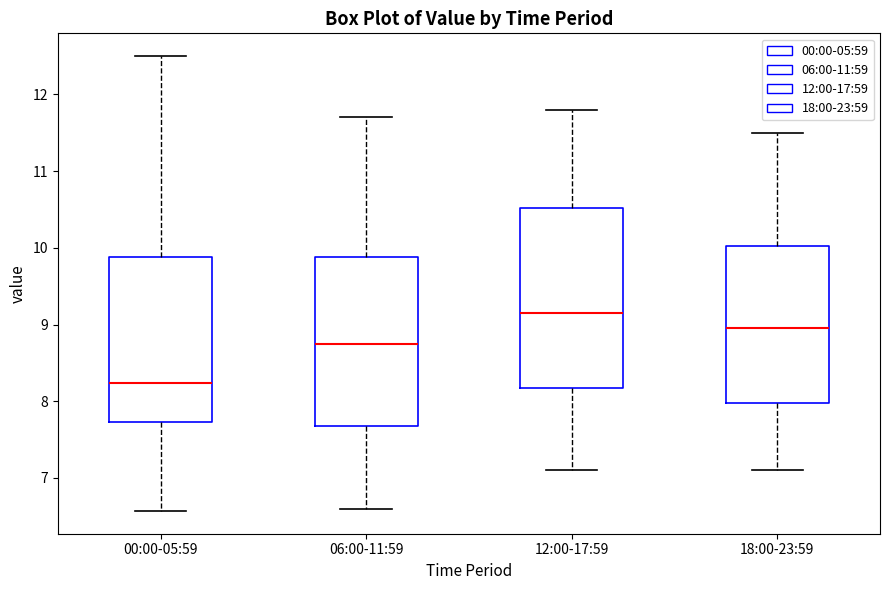

Comparing the boxes themselves (not the whiskers), which one is the tallest?

12:00-17:59